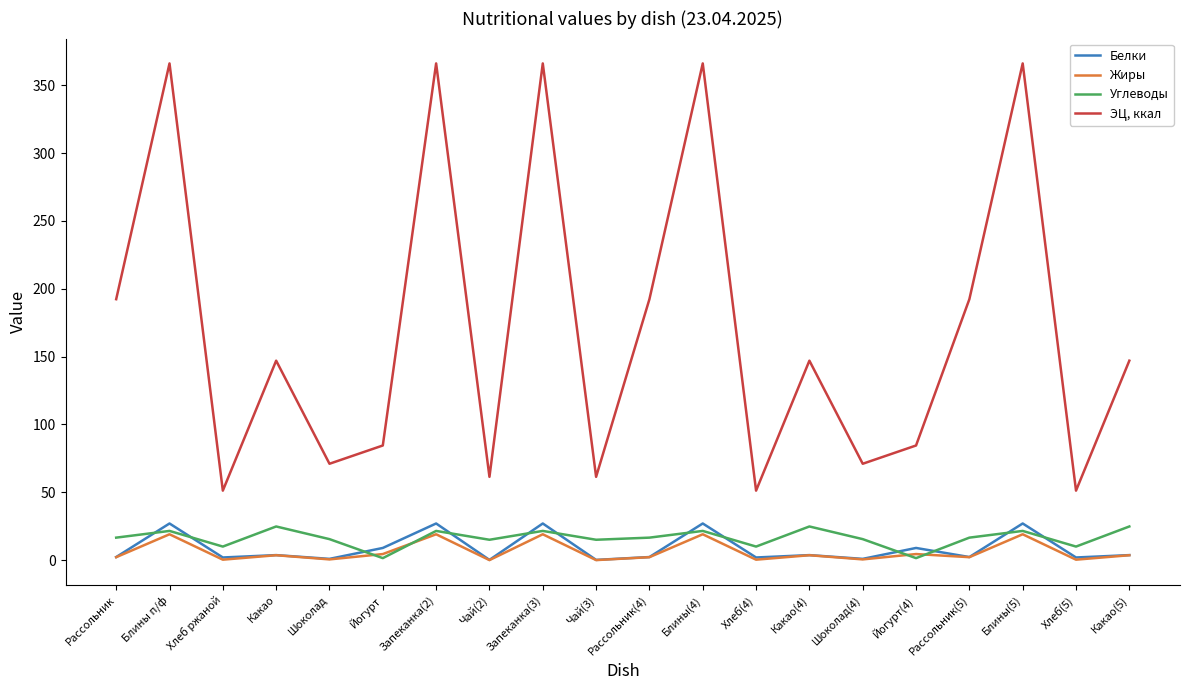

What is the approximate value of Углеводы at Чай(2)?

15.0